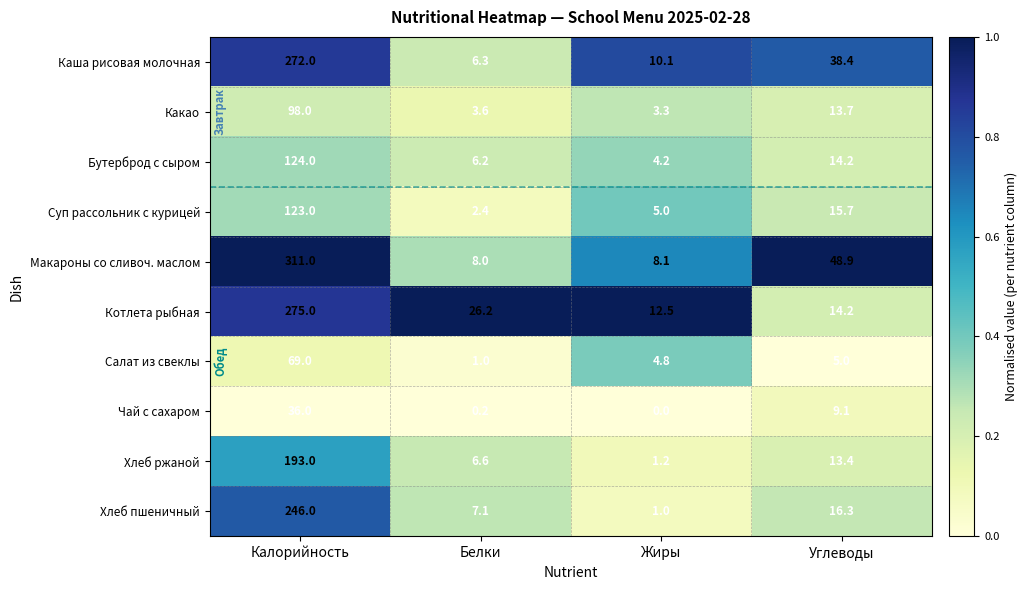

How many data points does each series have?

4